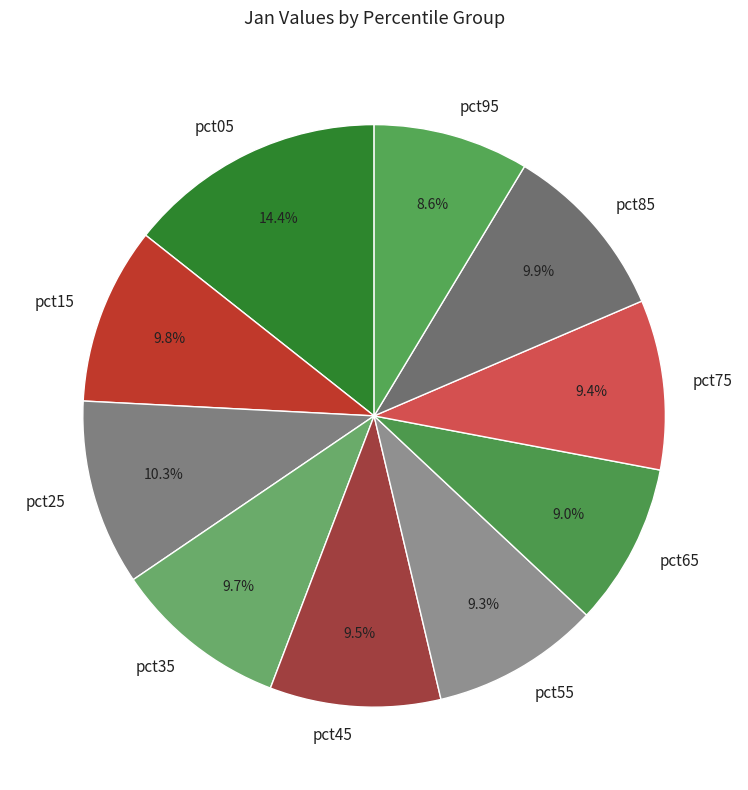

True or false: pct05 accounts for 25% of the total.

False